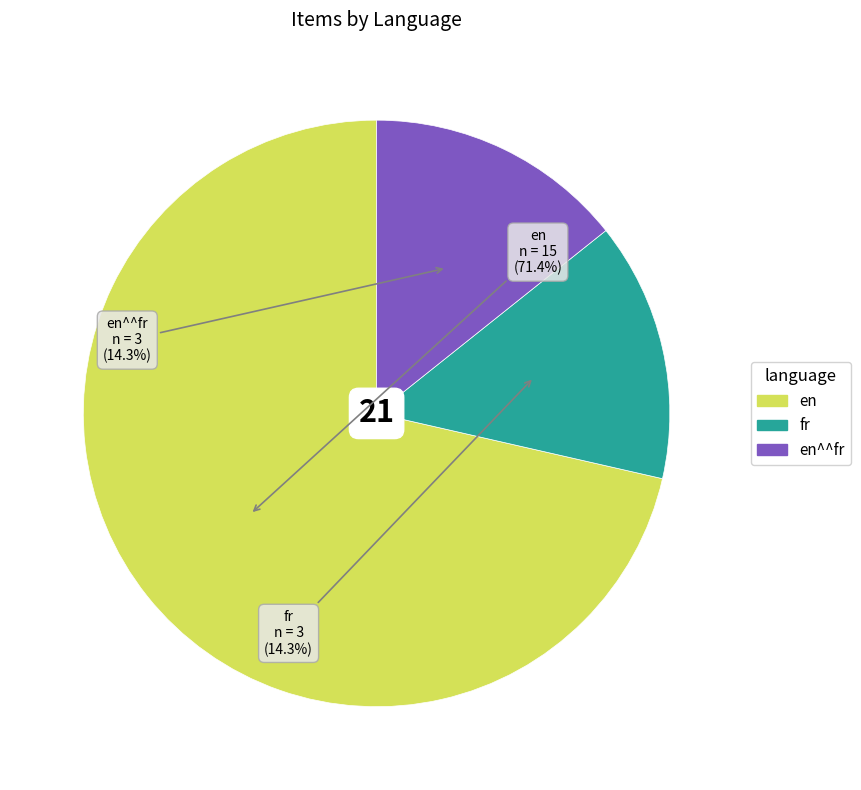

Does any single category account for the majority?

Yes